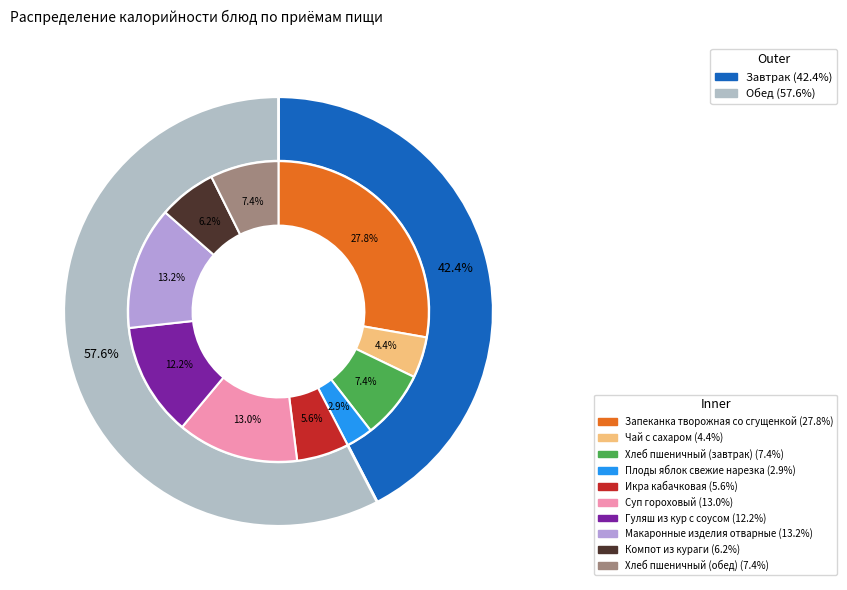

To the nearest percent, what is the difference between the largest and smallest slice percentages?

25%